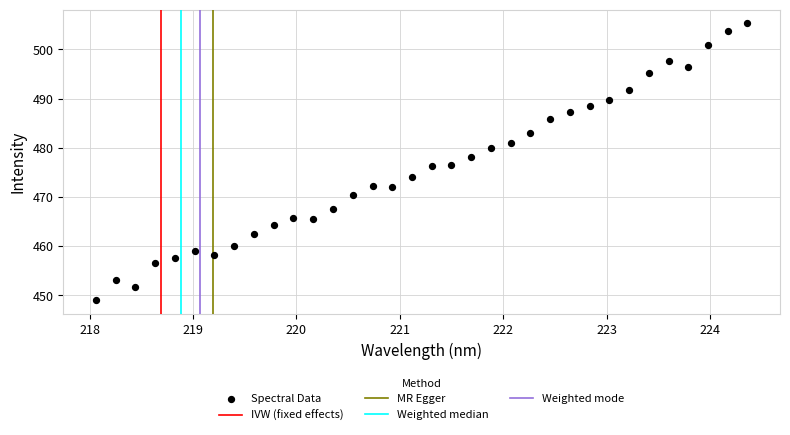

What is the range of Y values (max minus min)?

56.2